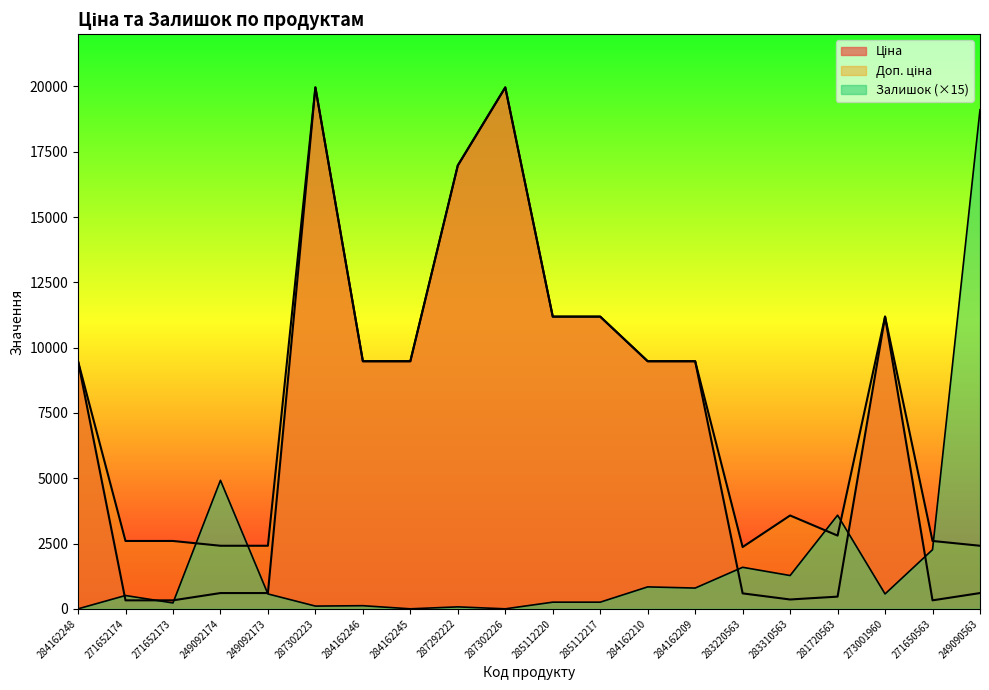

What is the value of the Залишок point at the 18th from the left?

570.0